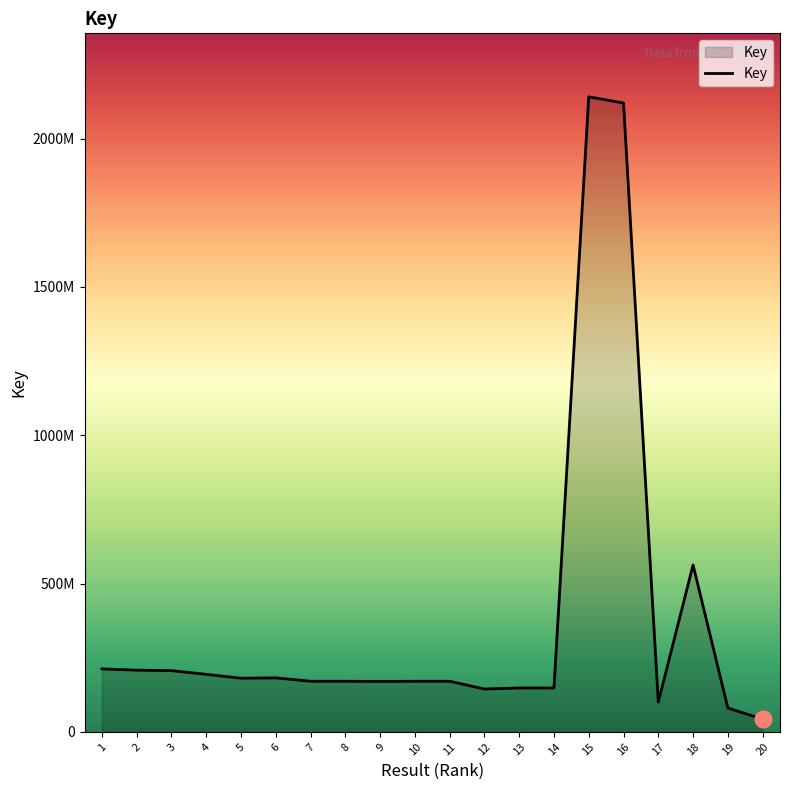

What is the approximate value at 11?

170676275